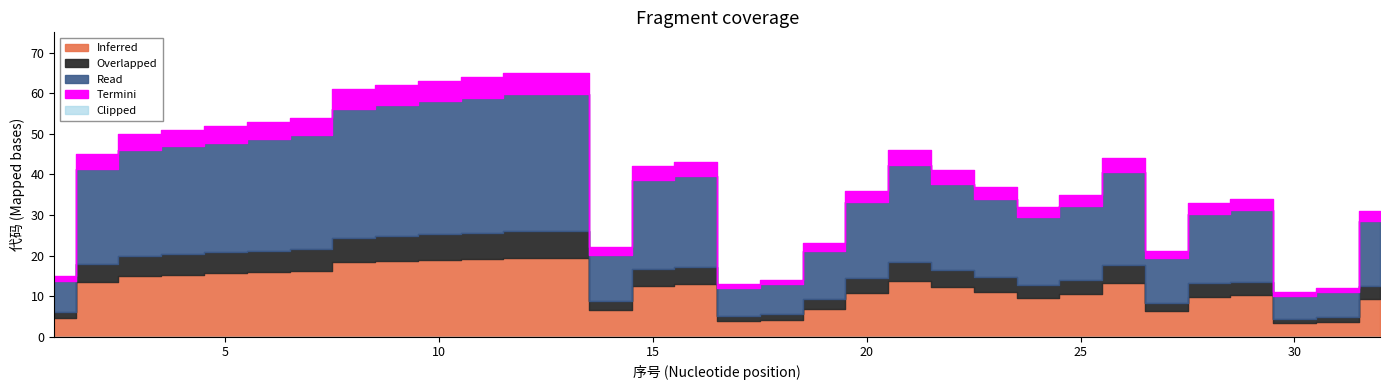

Rank the categories by value from highest to lowest.

12, 13, 11, 10, 9, 8, 7, 6, 5, 4, 3, 21, 2, 26, 16, 15, 22, 23, 20, 25, 29, 28, 24, 32, 19, 14, 27, 1, 18, 17, 31, 30